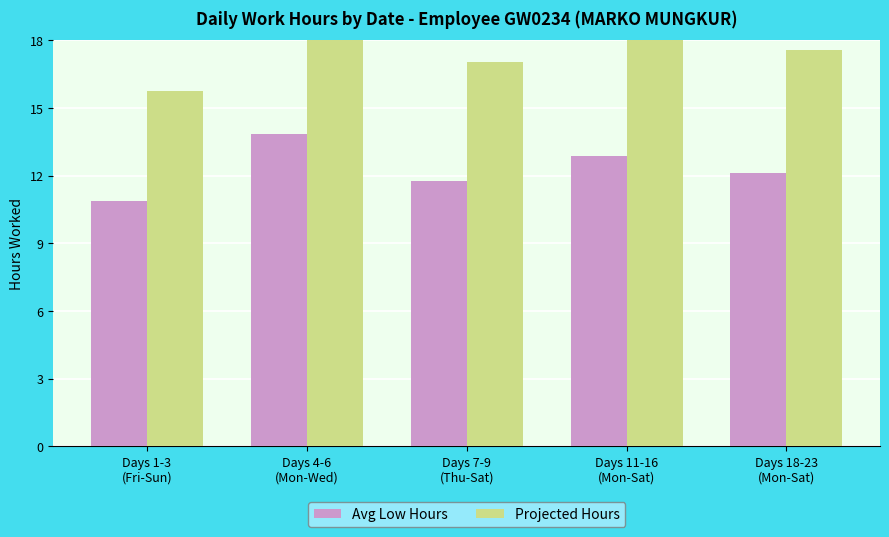

What is the label of the 3rd bar from the left?

Days 7-9
(Thu-Sat)